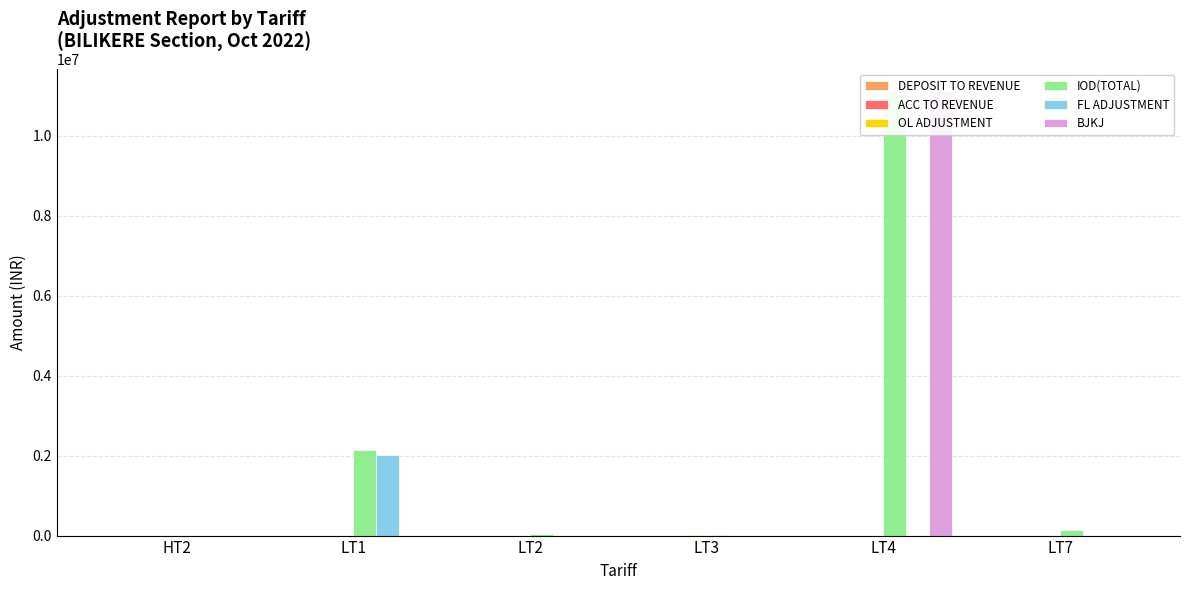

List the series in order of their peak value, lowest first.

ACC TO REVENUE, DEPOSIT TO REVENUE, OL ADJUSTMENT, FL ADJUSTMENT, IOD(TOTAL), BJKJ